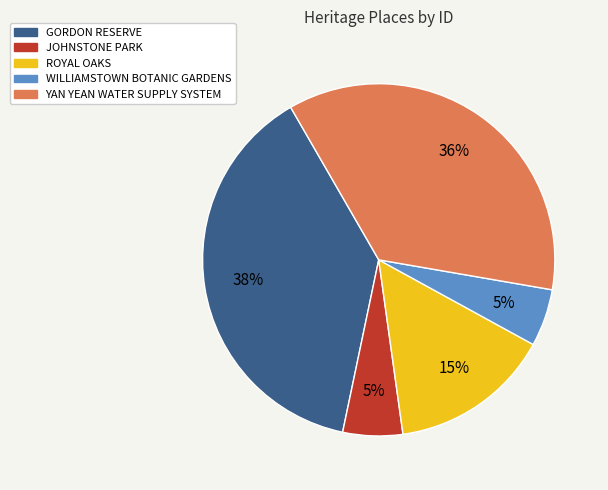

Between GORDON RESERVE and ROYAL OAKS, which is larger?

GORDON RESERVE